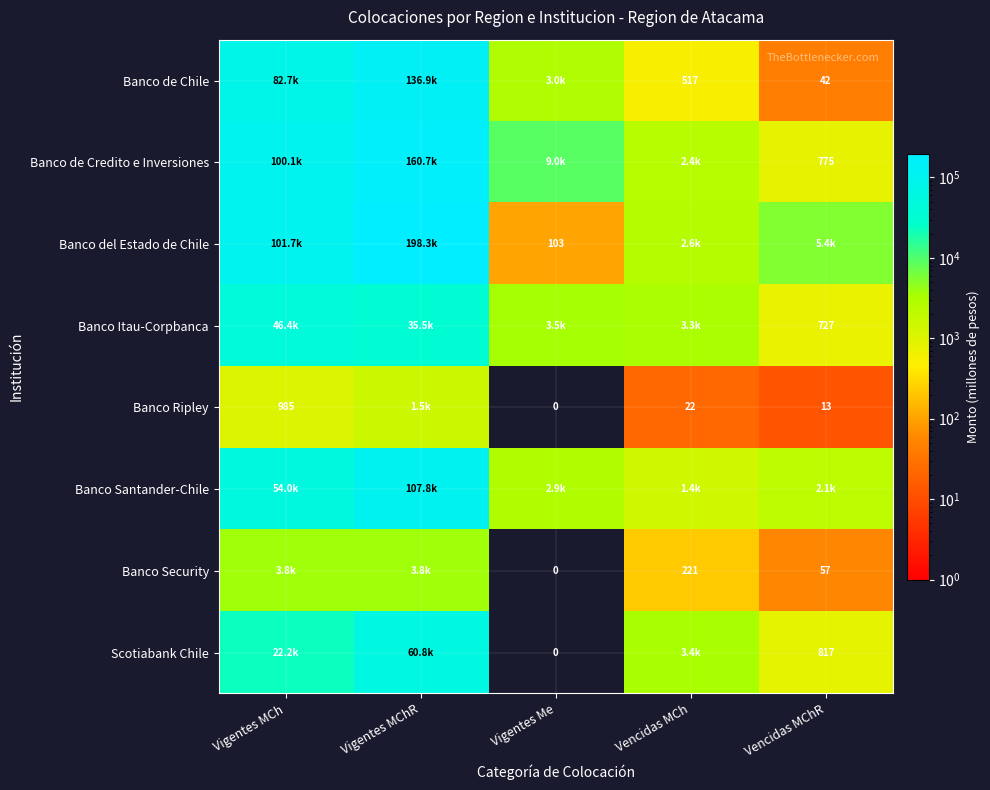

How many data points does each series have?

5